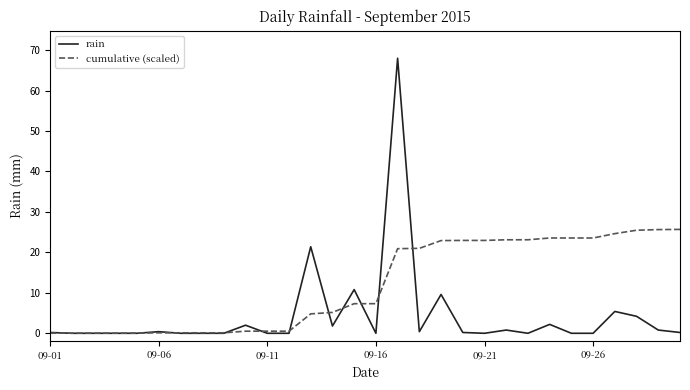

Which series has the widest spread of values?

rain